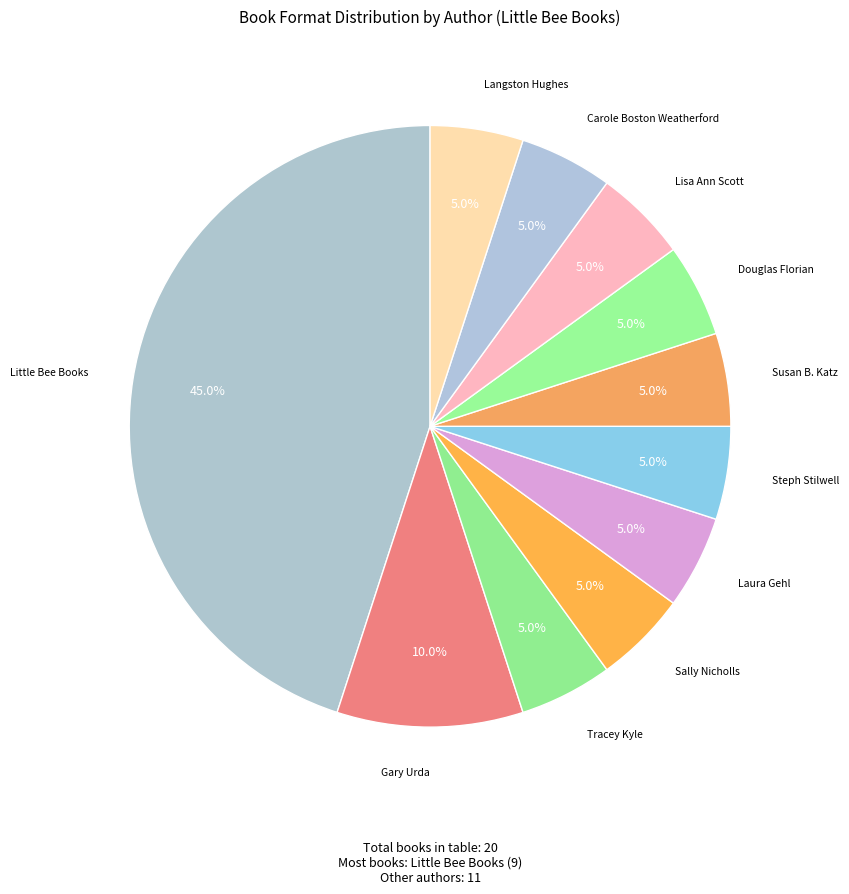

To the nearest percent, what is the average slice percentage?

9%